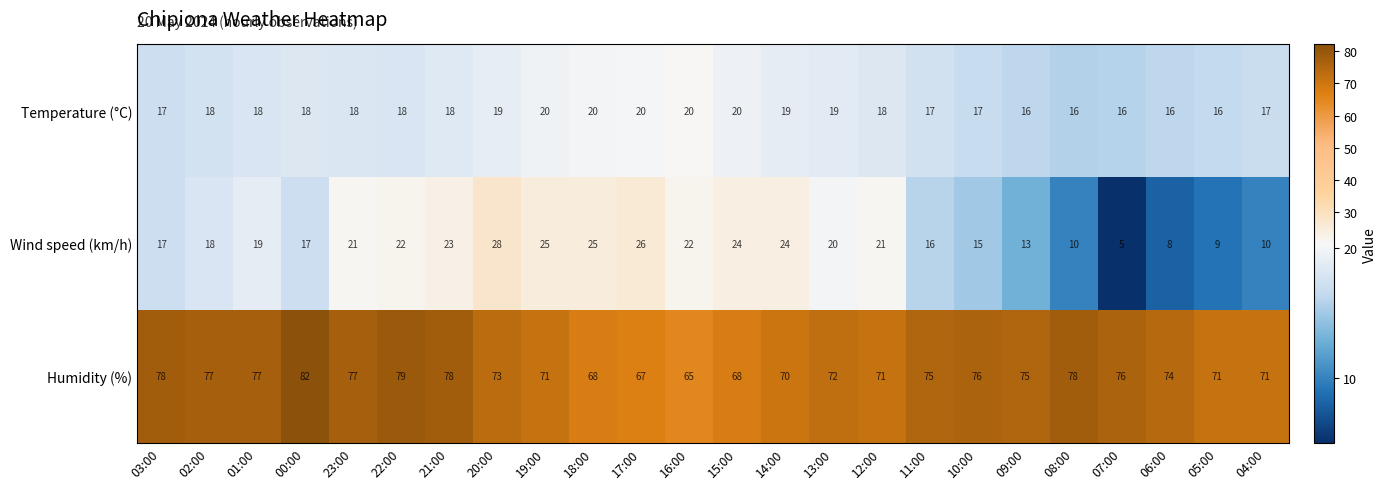

At which category does the chart reach its minimum across all series?

07:00